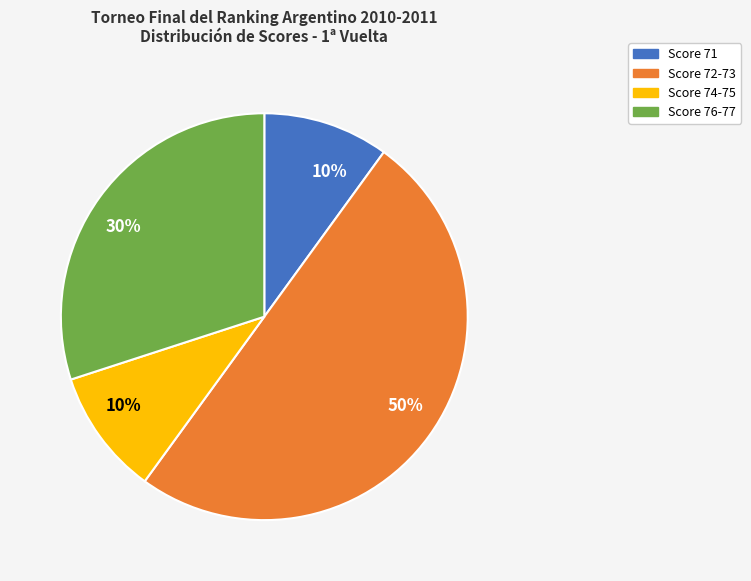

To the nearest percent, what is the difference between the largest and smallest slice percentages?

40%